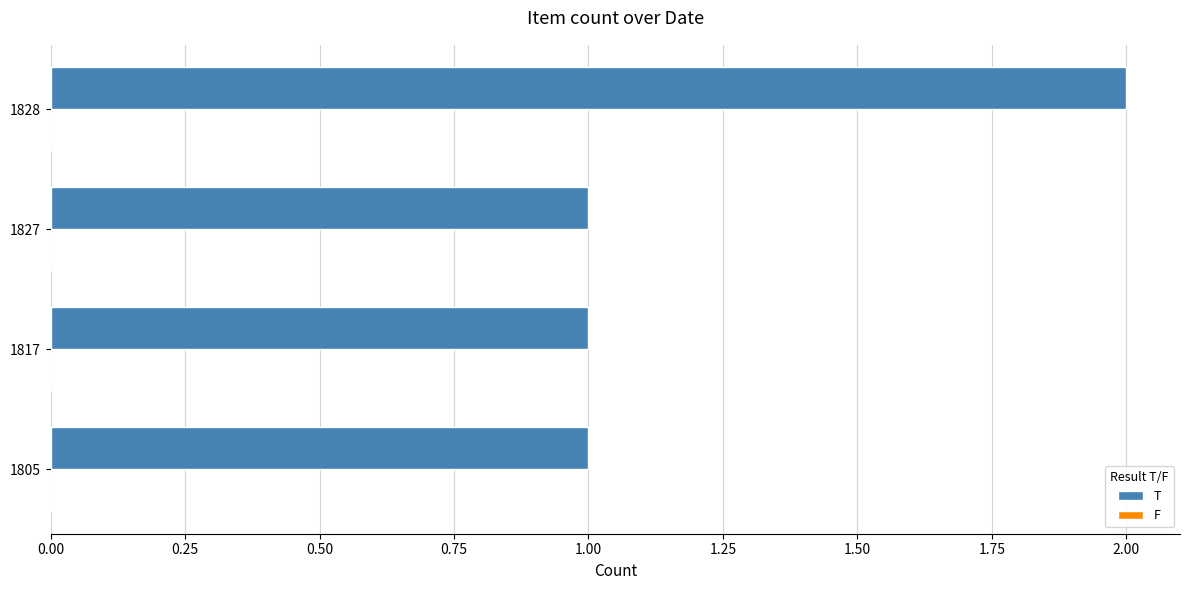

How many bars are there in total?

4